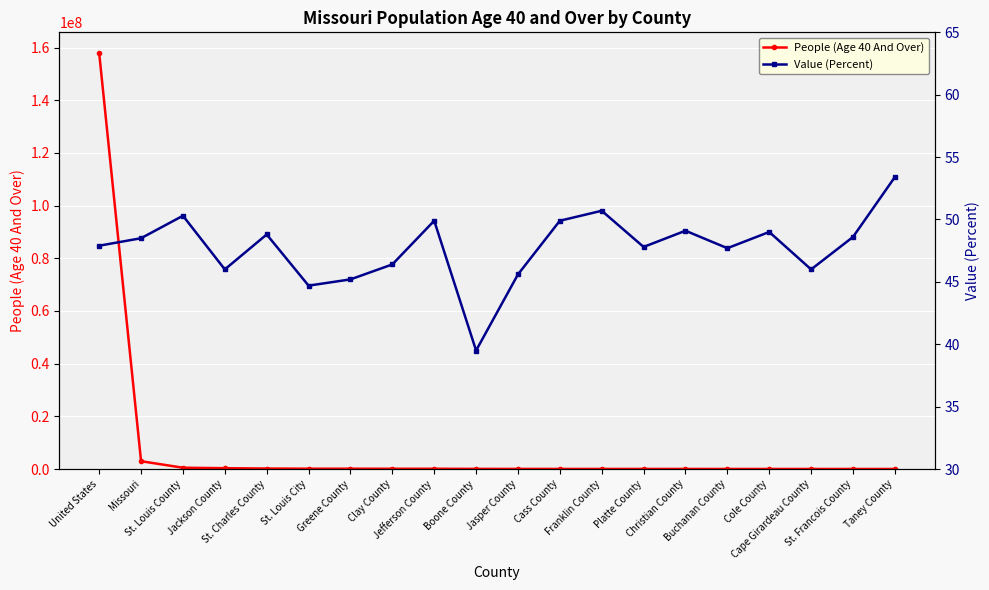

The Value (Percent) series shows 47.7 at Buchanan County. True or false?

True